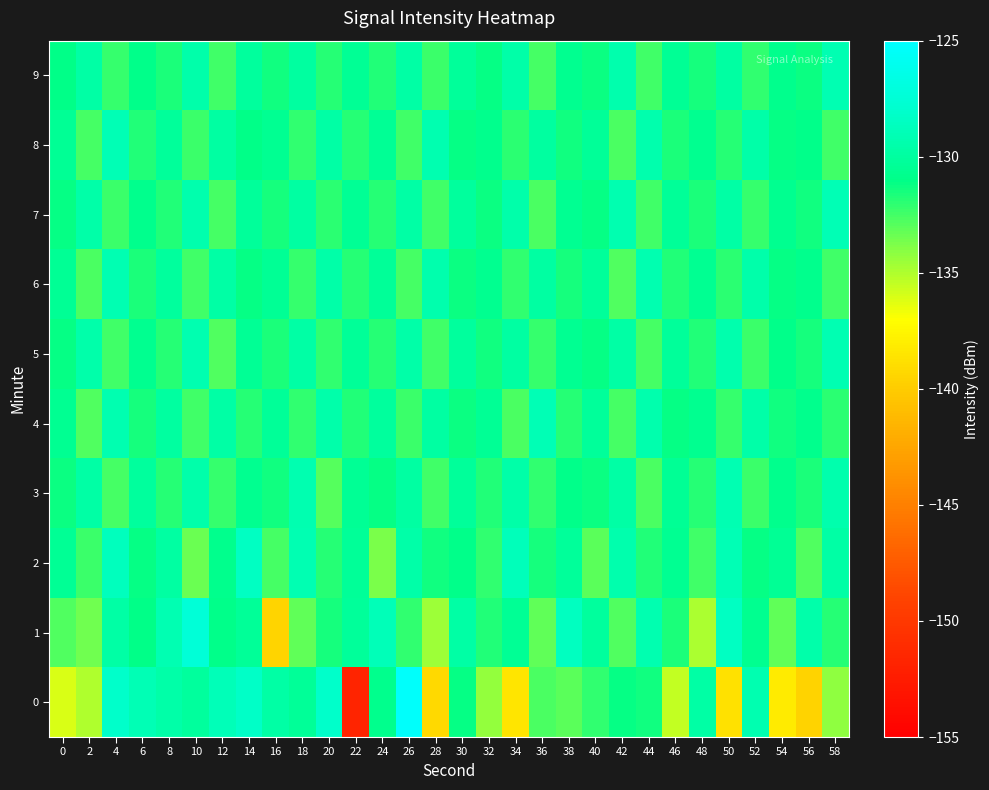

At which category is the sum across all series the highest?

14